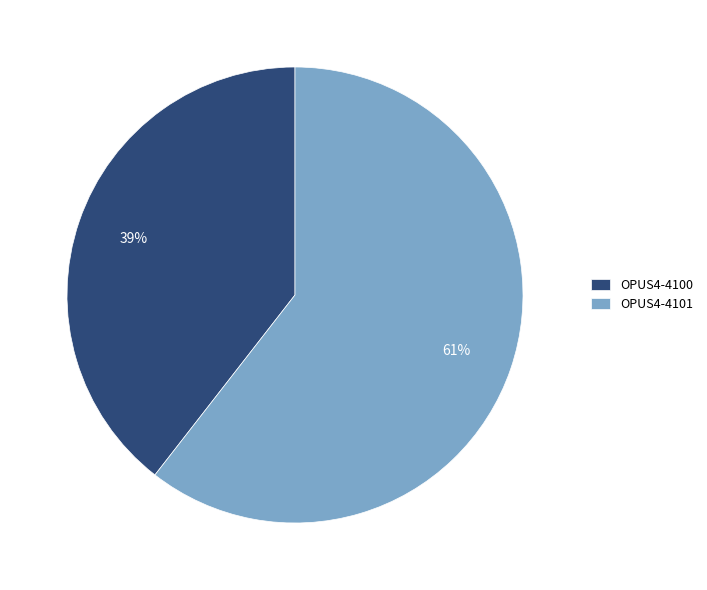

Combined, do OPUS4-4100 and OPUS4-4101 account for over 50%?

Yes